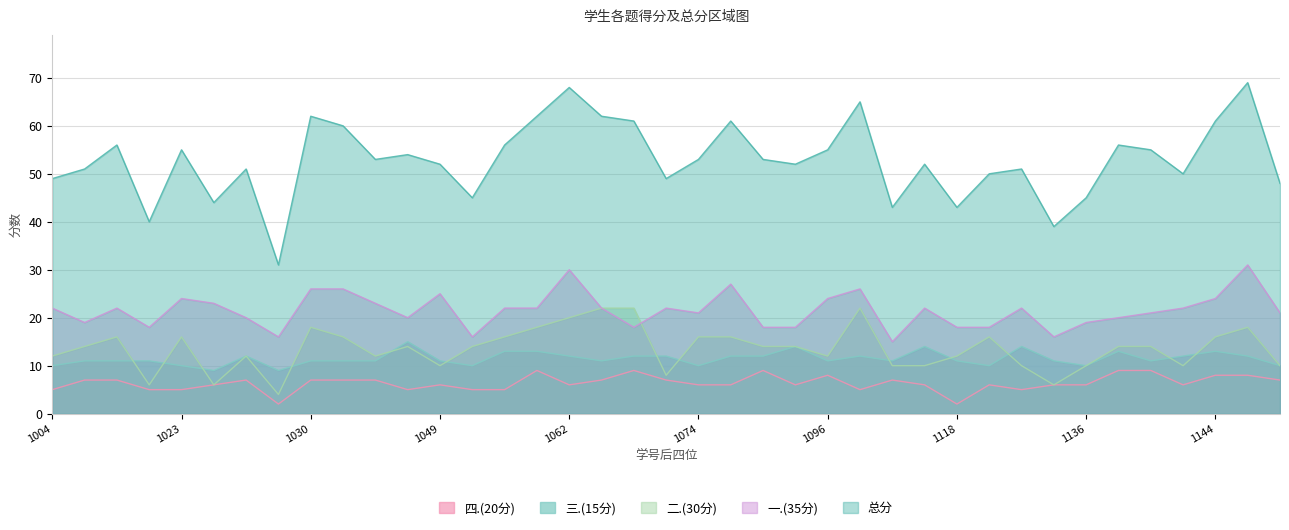

At how many categories does at least one series exceed 22?

39